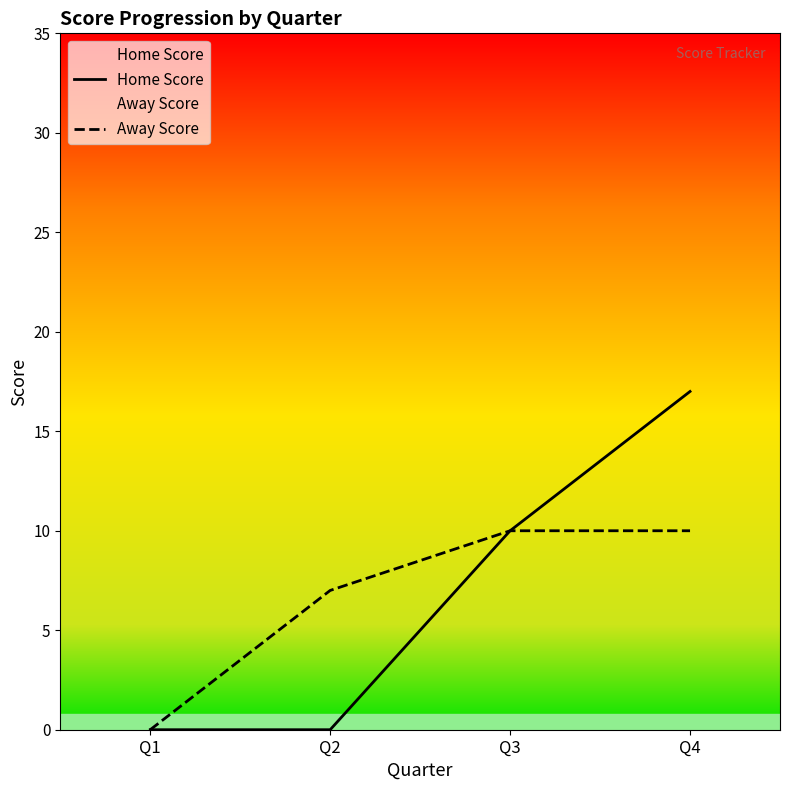

Is it true that Home Score equals 0 at Q1?

True